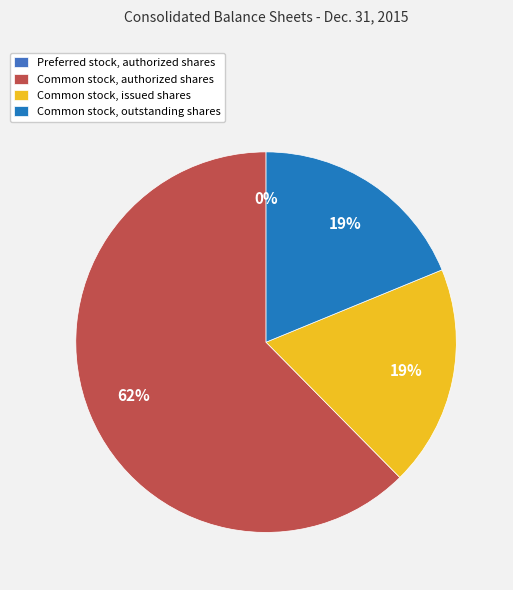

Does any single category account for the majority?

Yes